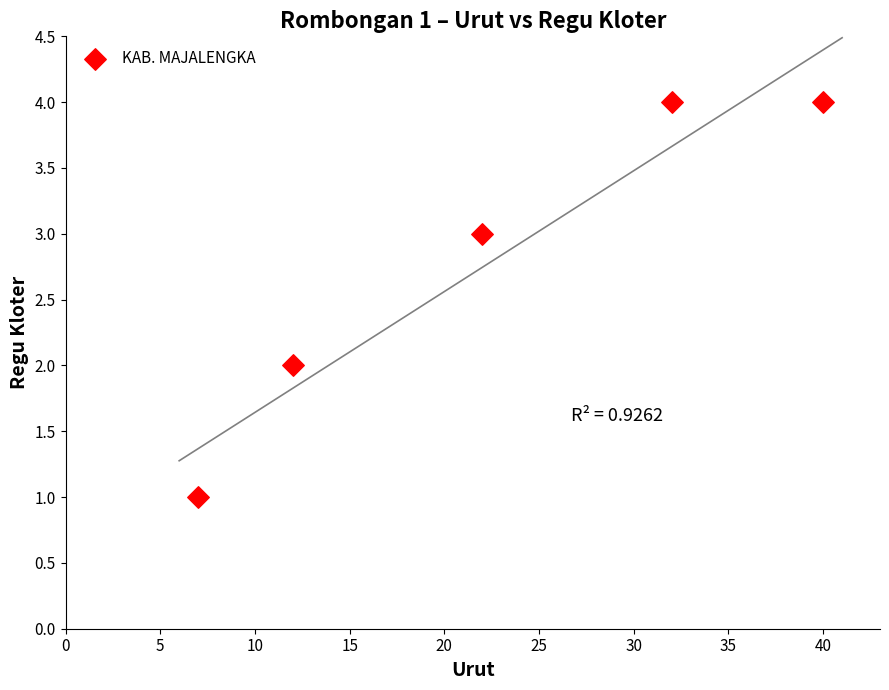

What is the average X value?

23